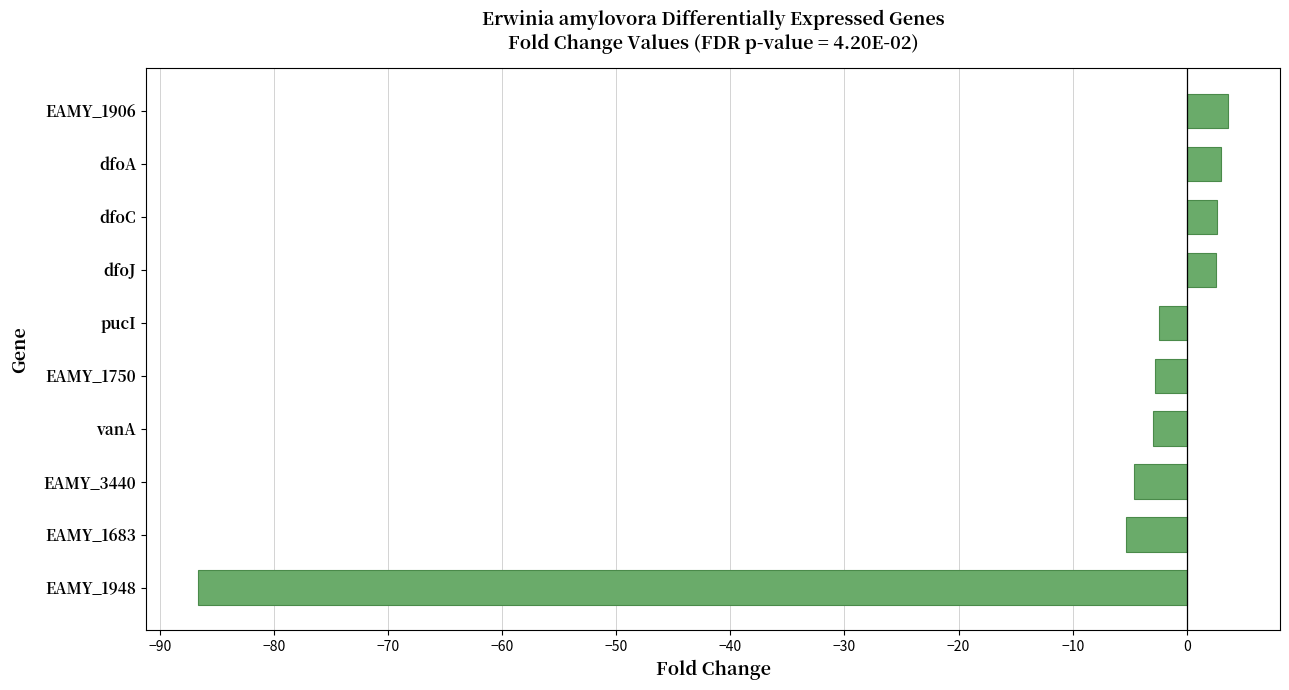

Which has a higher value, EAMY_3440 or dfoJ?

dfoJ